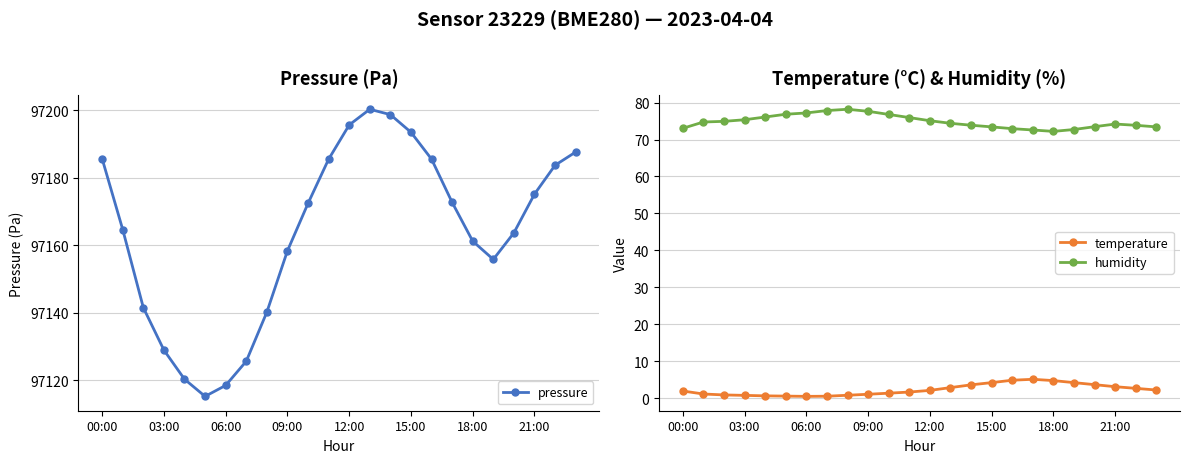

How many lines are shown in the chart?

3